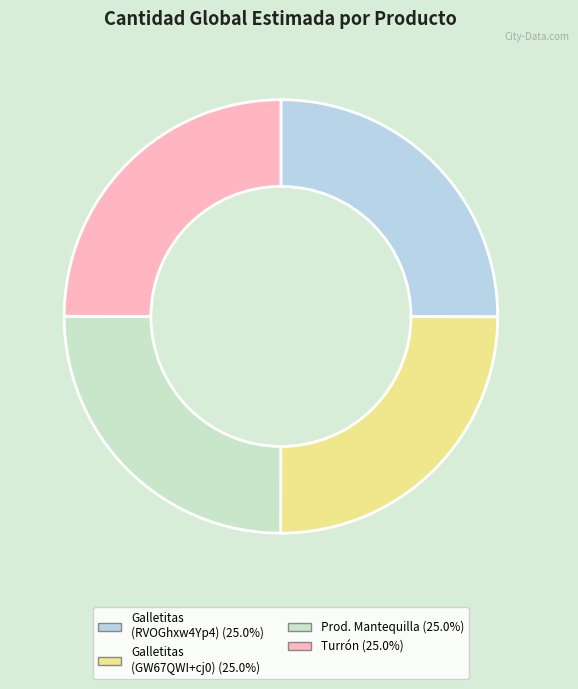

How many slices are in this pie chart?

4